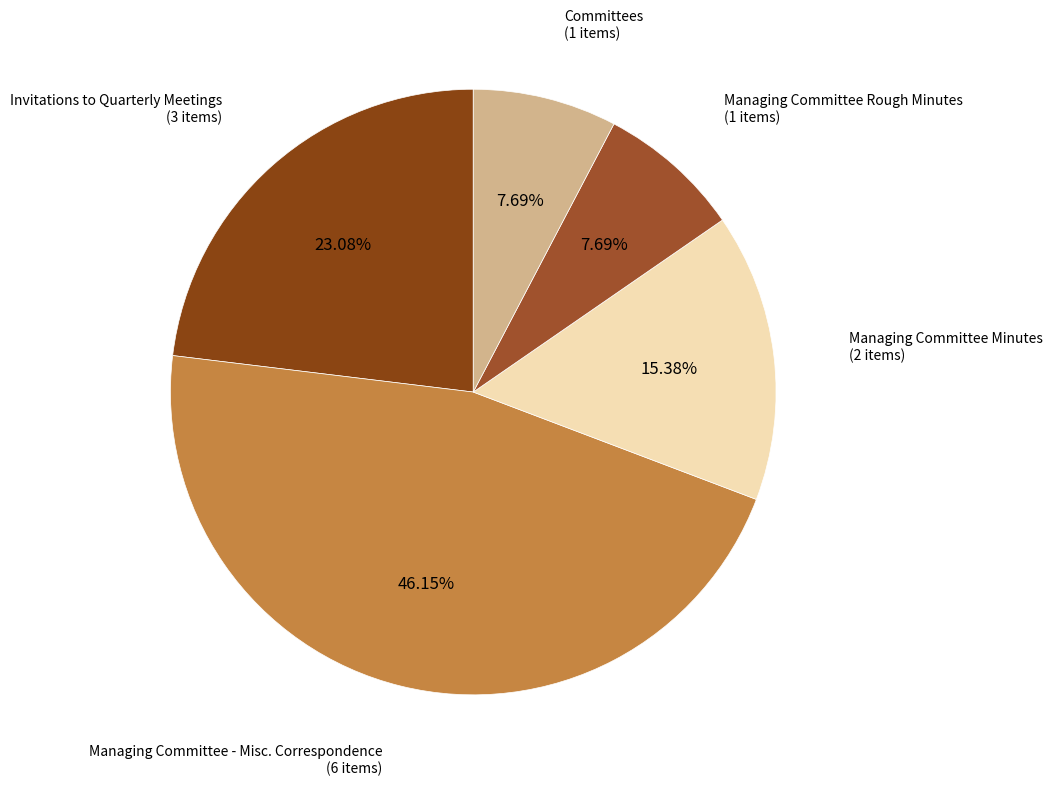

Is there any slice that represents more than half of the pie?

No